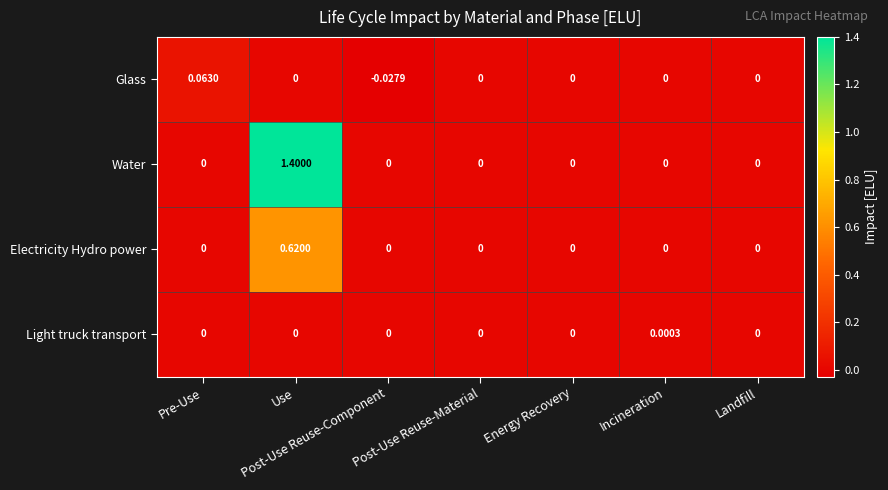

Rank the series by their maximum value, from lowest to highest.

Light truck transport, Glass, Electricity Hydro power, Water